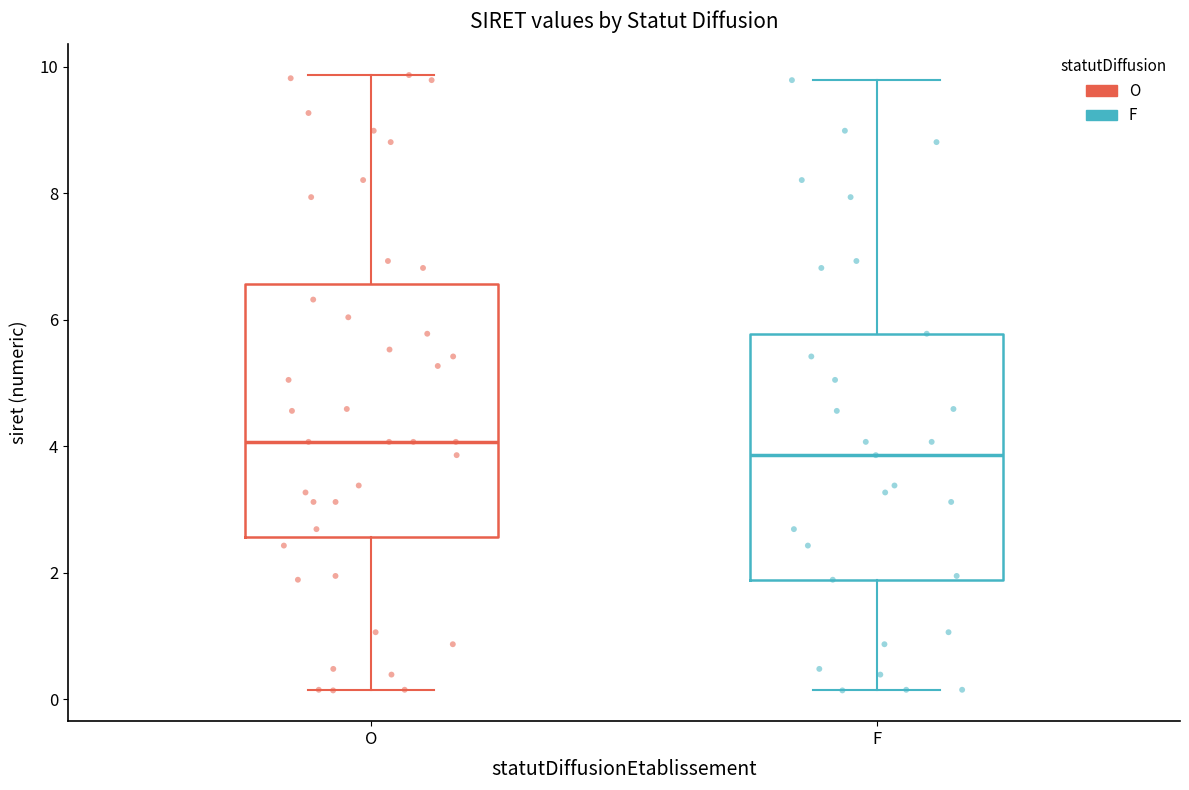

Which box's median line is the lowest?

F